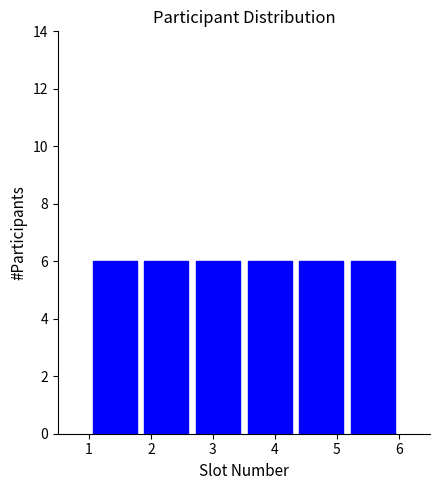

Reading left to right, list every bar in this chart as the range it spans on the x-axis followed by its height. Neither the bar edges nor the heights are printed on the chart, so give them approximately, as read against the axes.

1.0 to 1.8: 6
1.8 to 2.7: 6
2.7 to 3.5: 6
3.5 to 4.3: 6
4.3 to 5.2: 6
5.2 to 6.0: 6